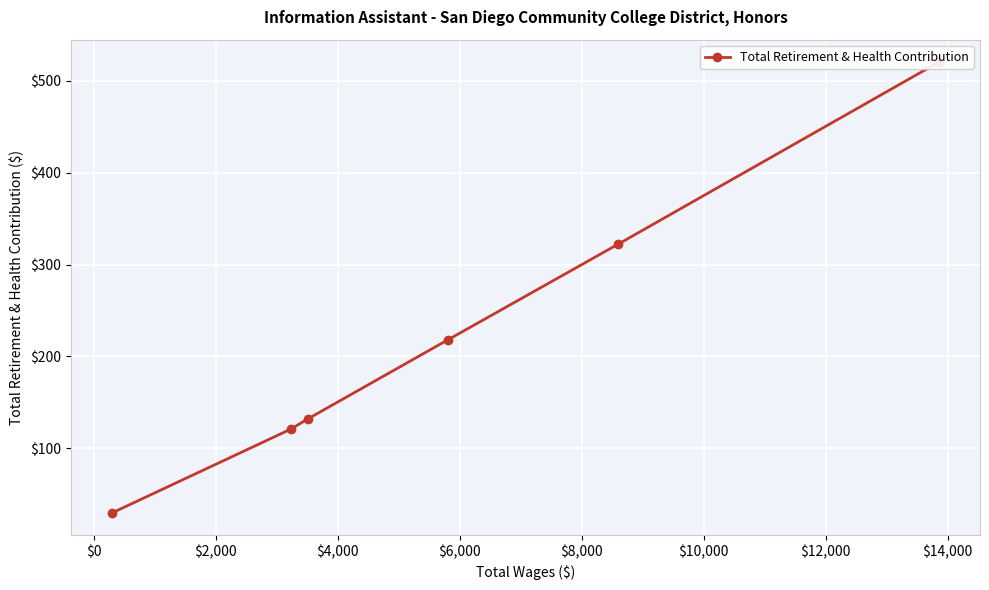

The chart shows a value of 91 at $2,000. True or false?

False